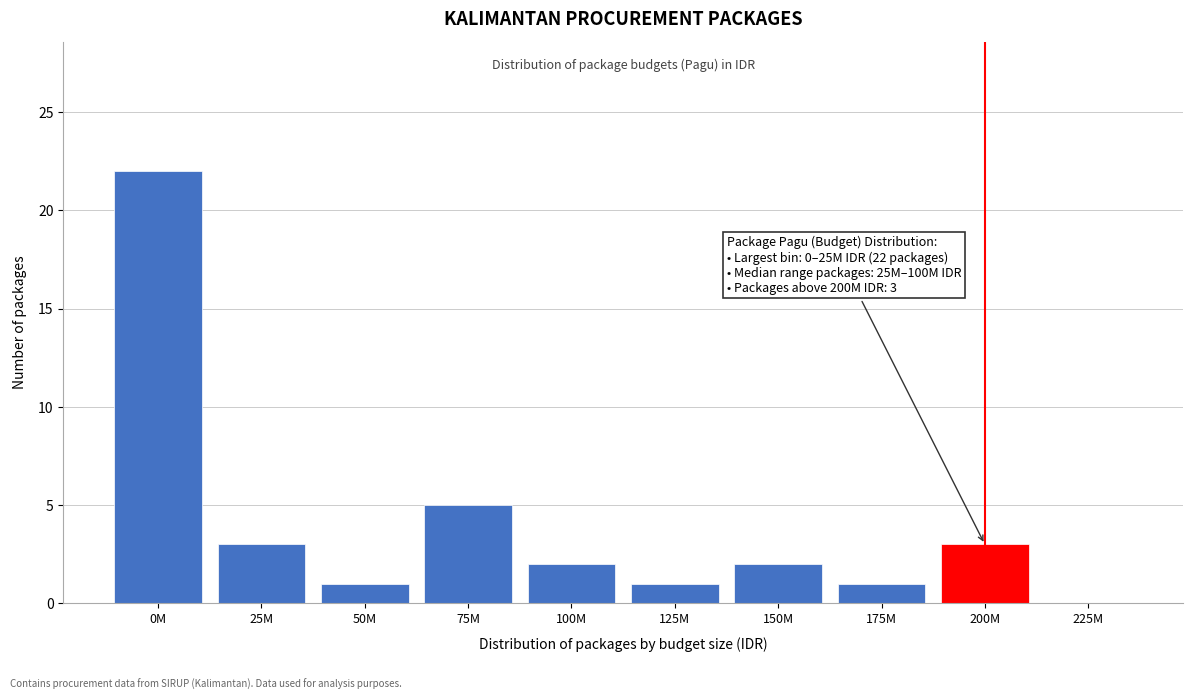

Reading left to right, transcribe all the data shown in this chart.

0M=22	25M=3	50M=1	75M=5	100M=2	125M=1	150M=2	175M=1	200M=3	225M=0